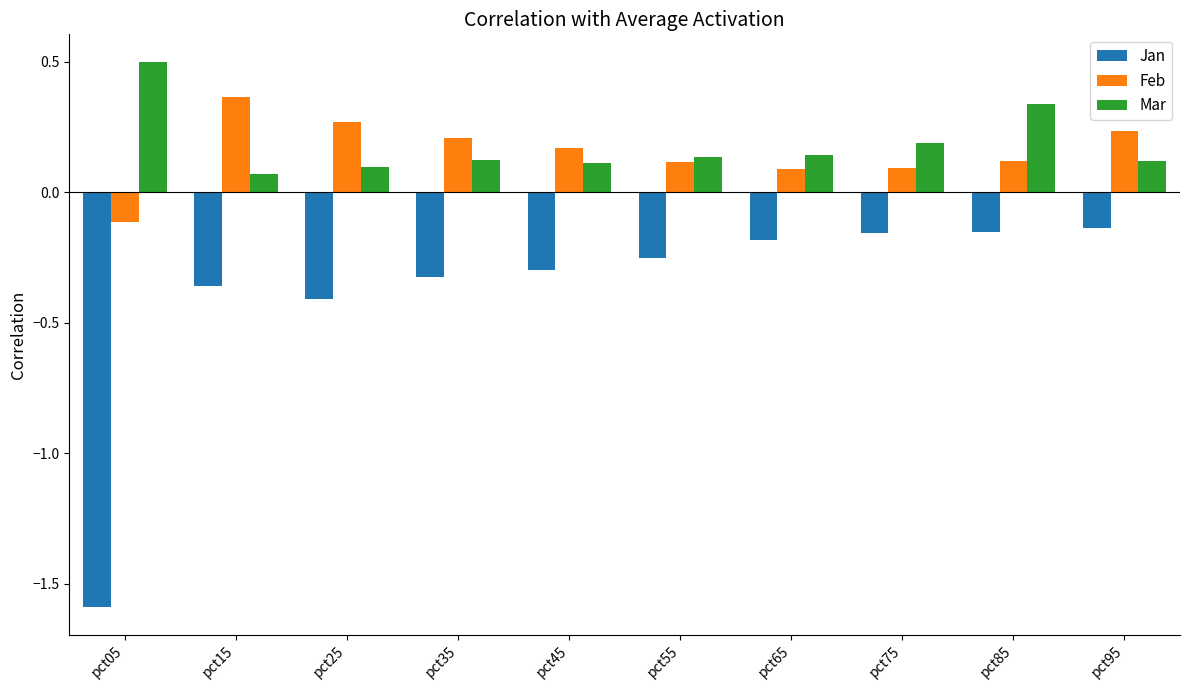

Which label corresponds to the largest value in the chart?

pct05